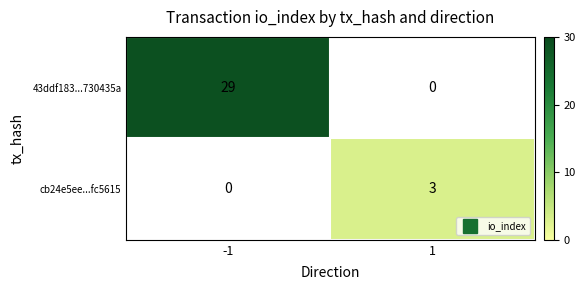

Reading left to right, list all the values displayed in this chart.

43ddf183...730435a: 29	0
cb24e5ee...fc5615: 0	3